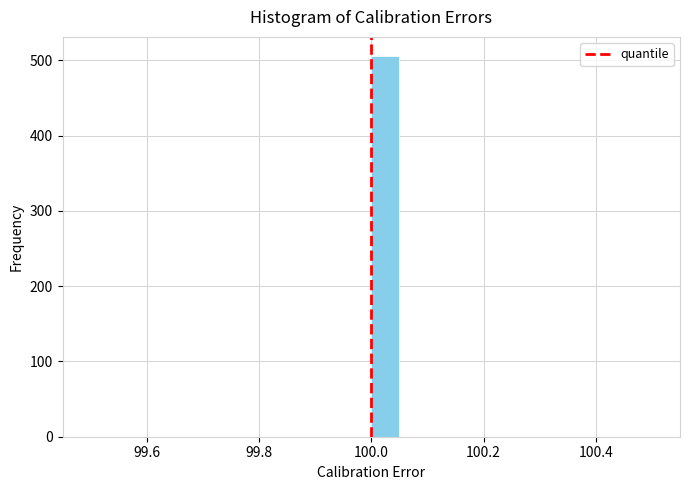

Around what value on the x-axis is the tallest bar? Give the approximate position of its centre, as read against the axis.

100.02